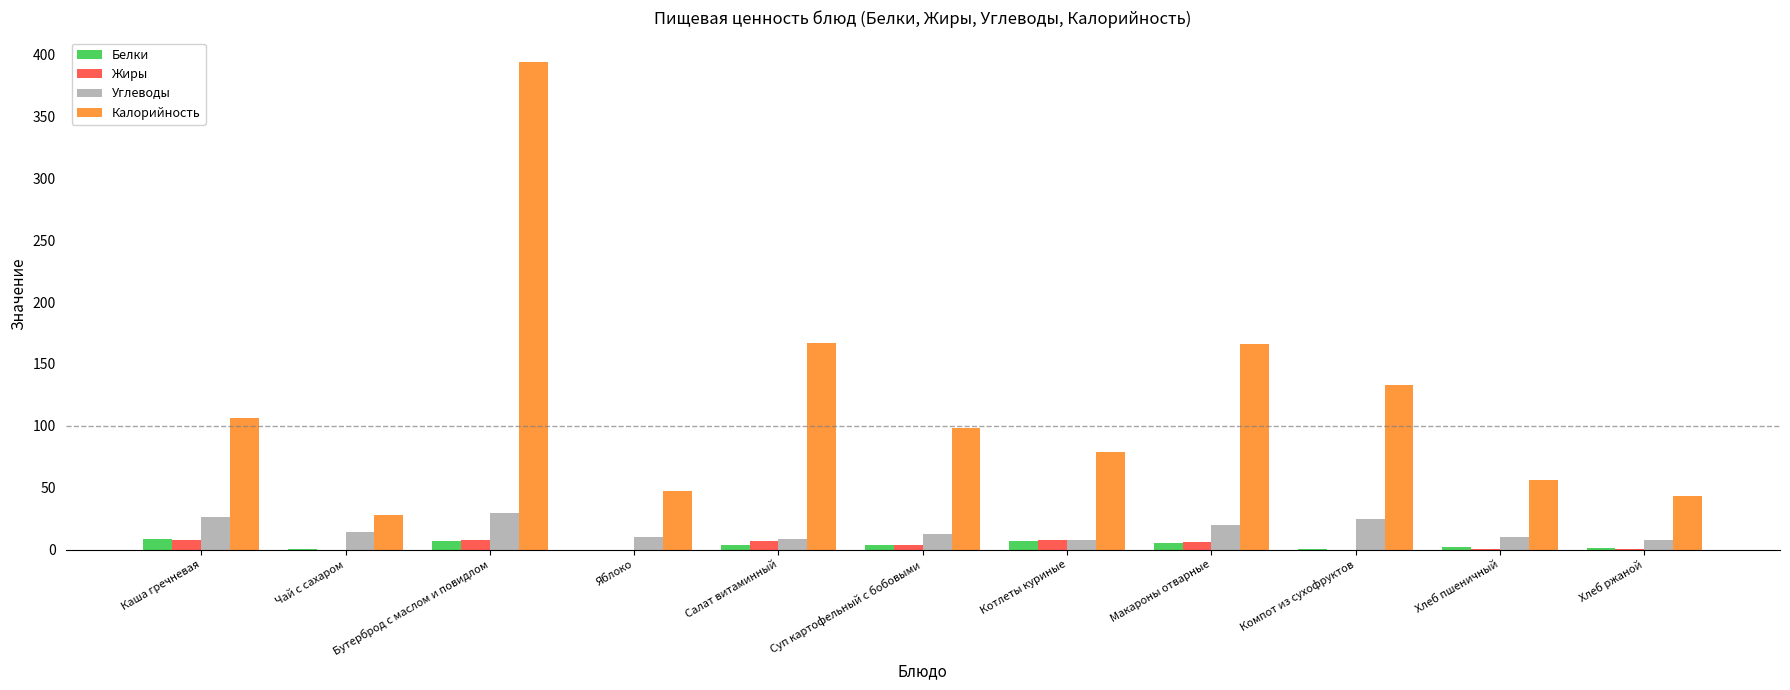

Which series has the largest total across all categories?

Калорийность